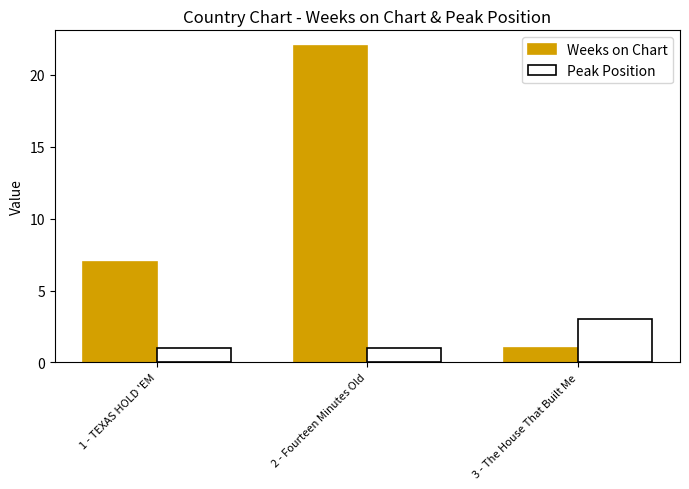

What is the total value across all series at 2 - Fourteen Minutes Old?

23